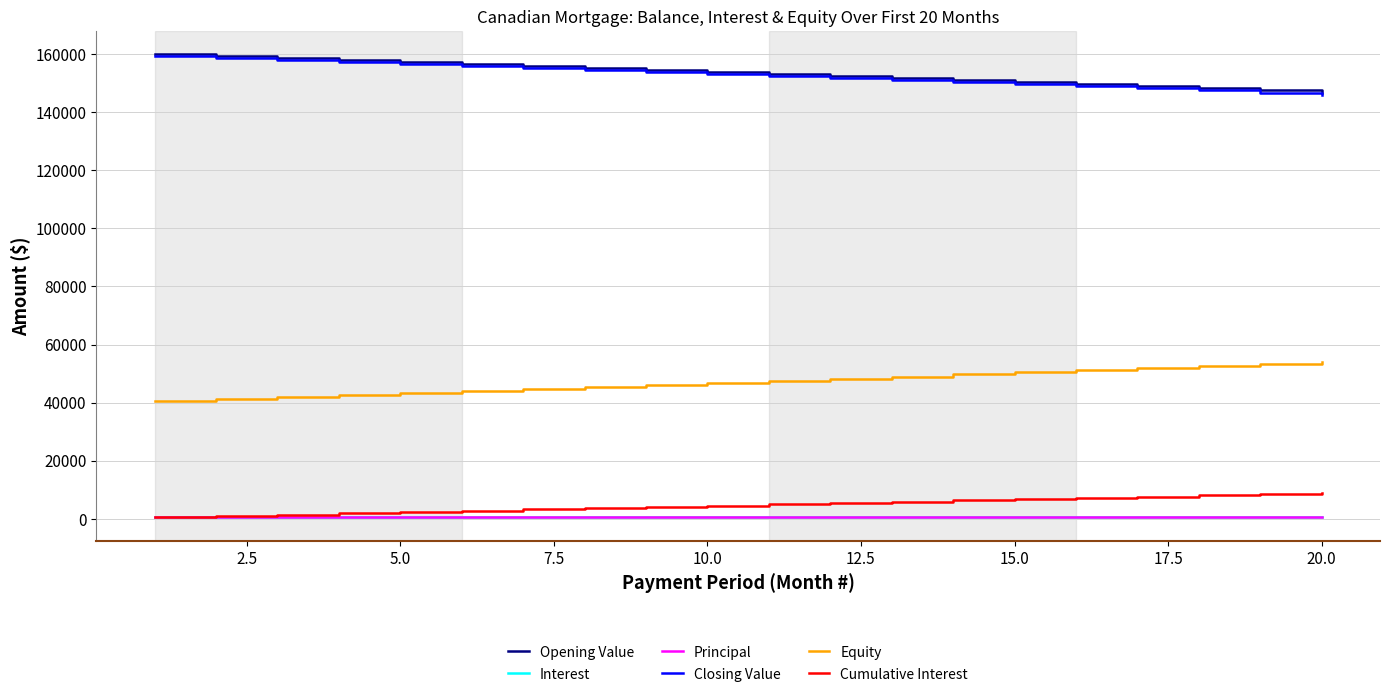

What is the maximum value for Equity?

53950.5